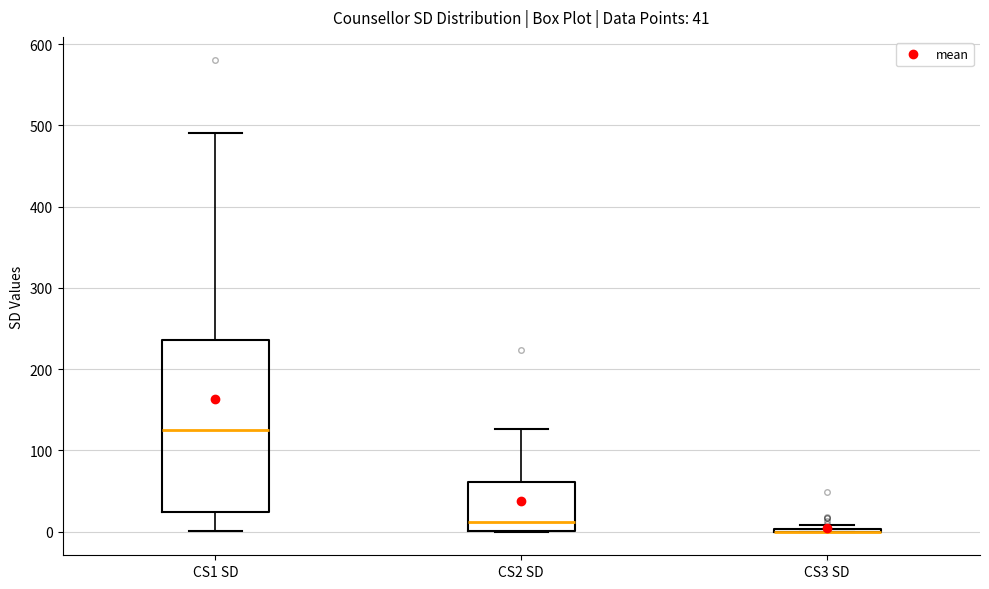

Which box is the tallest, from its lower edge to its upper edge?

CS1 SD